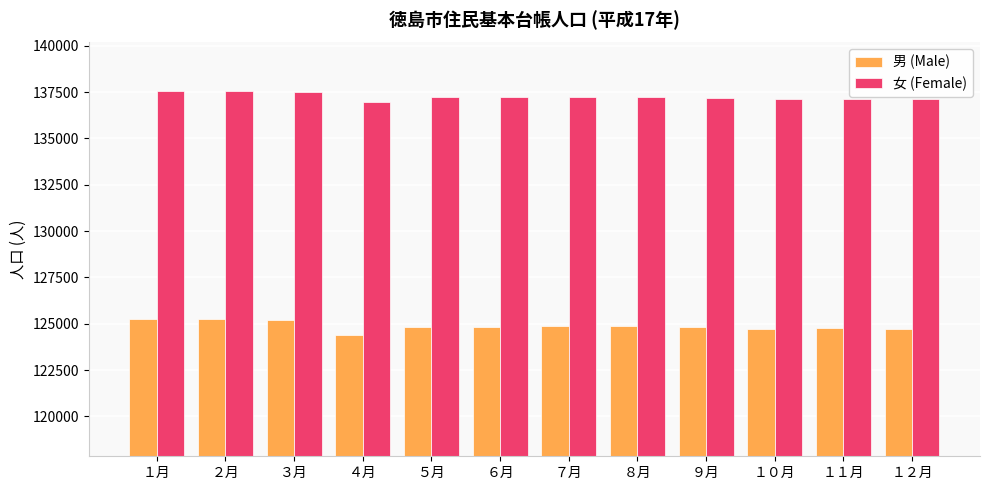

Is it true that 女 (Female) equals 137238 at ６月?

True